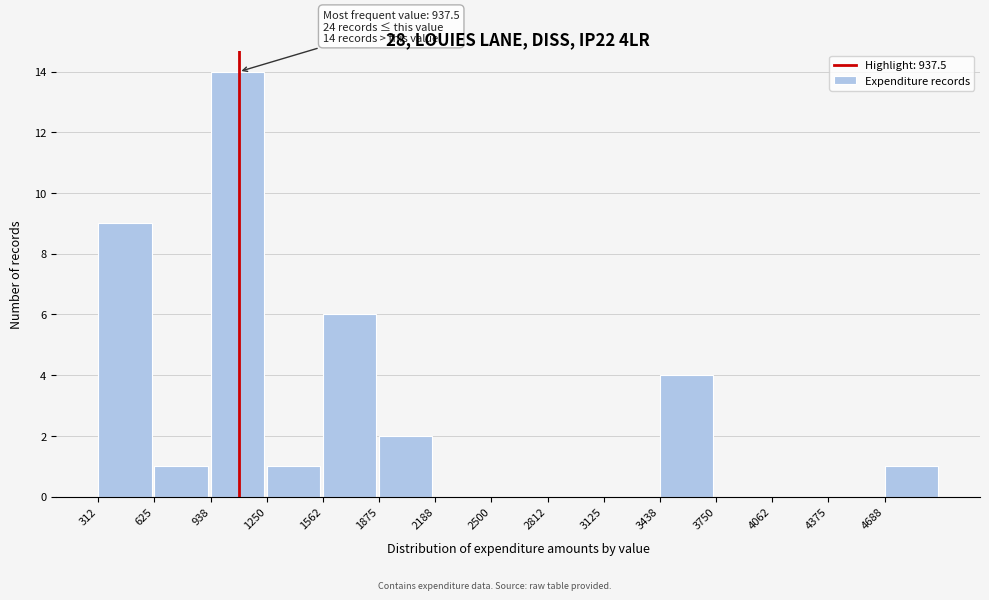

Over which range of the x-axis is the bar tallest?

950 to 1250